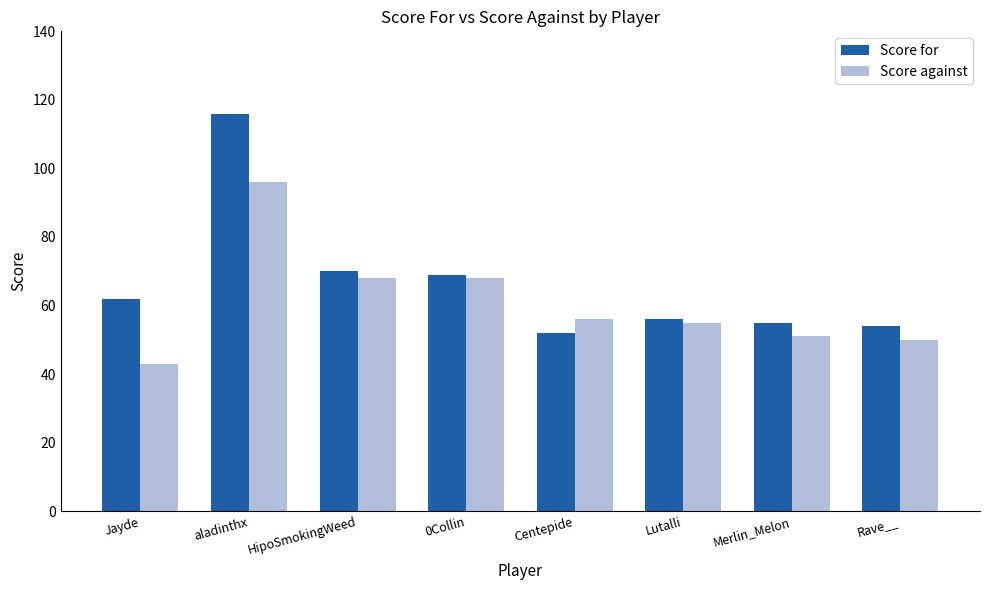

What is the lowest value of the Score against series?

43